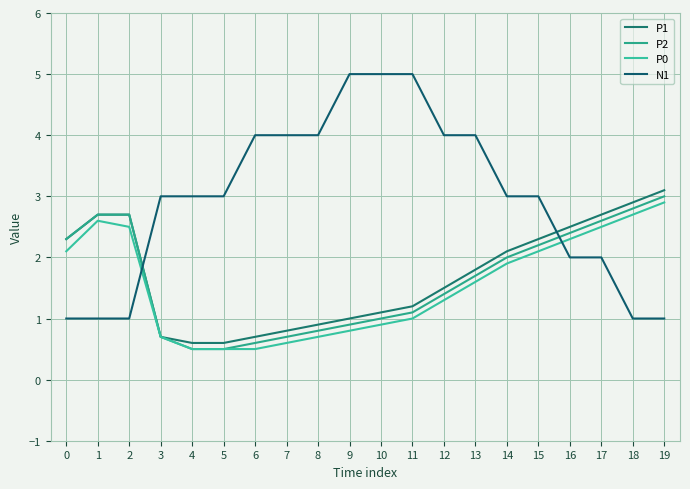

How many lines are shown in the chart?

4